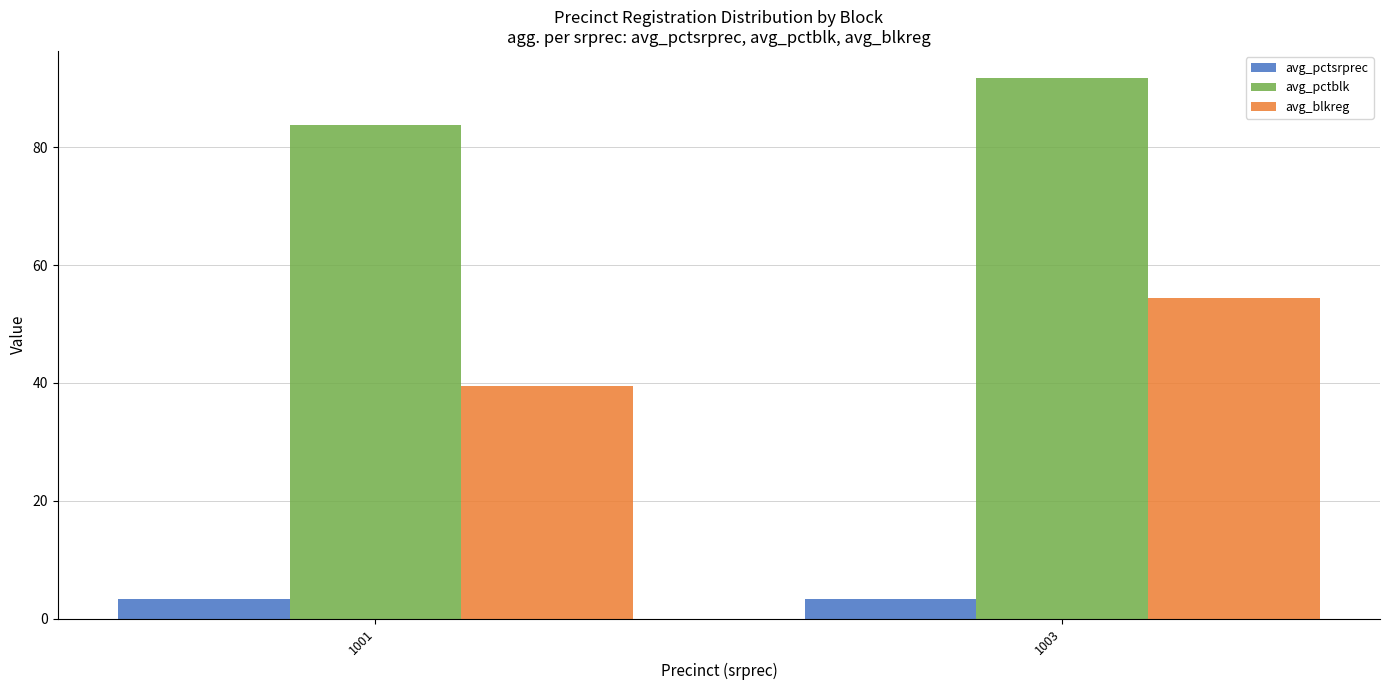

What is the minimum value for avg_blkreg?

39.5